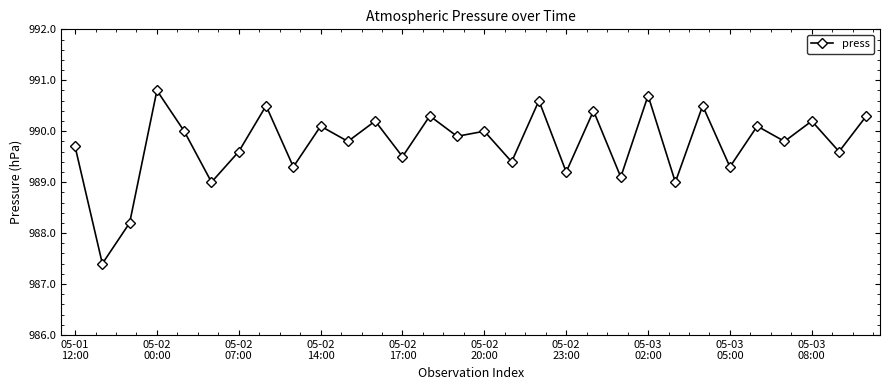

True or false: the data has more than 0 interior local peaks.

True